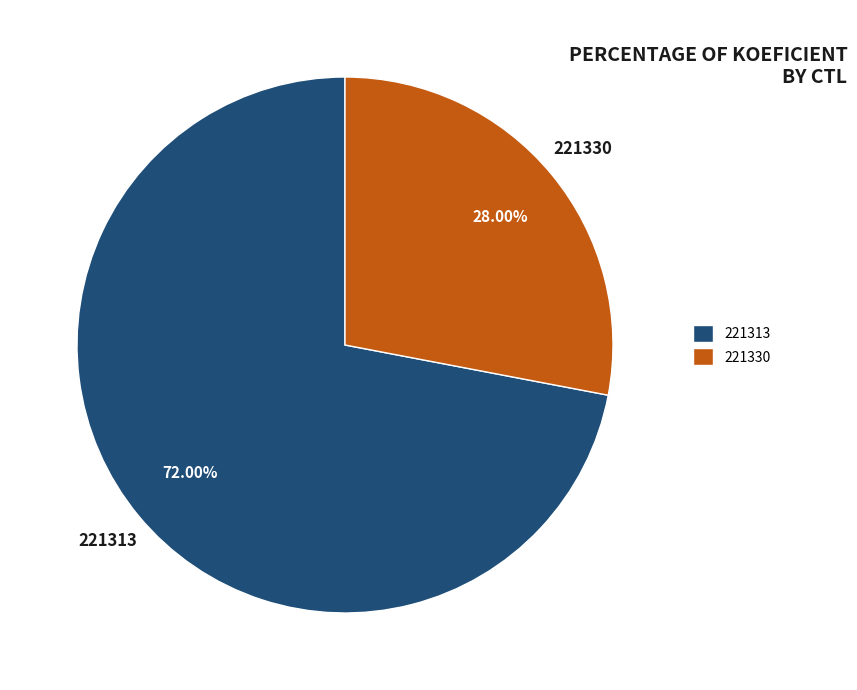

To the nearest percent, what portion does 221313 represent?

72%